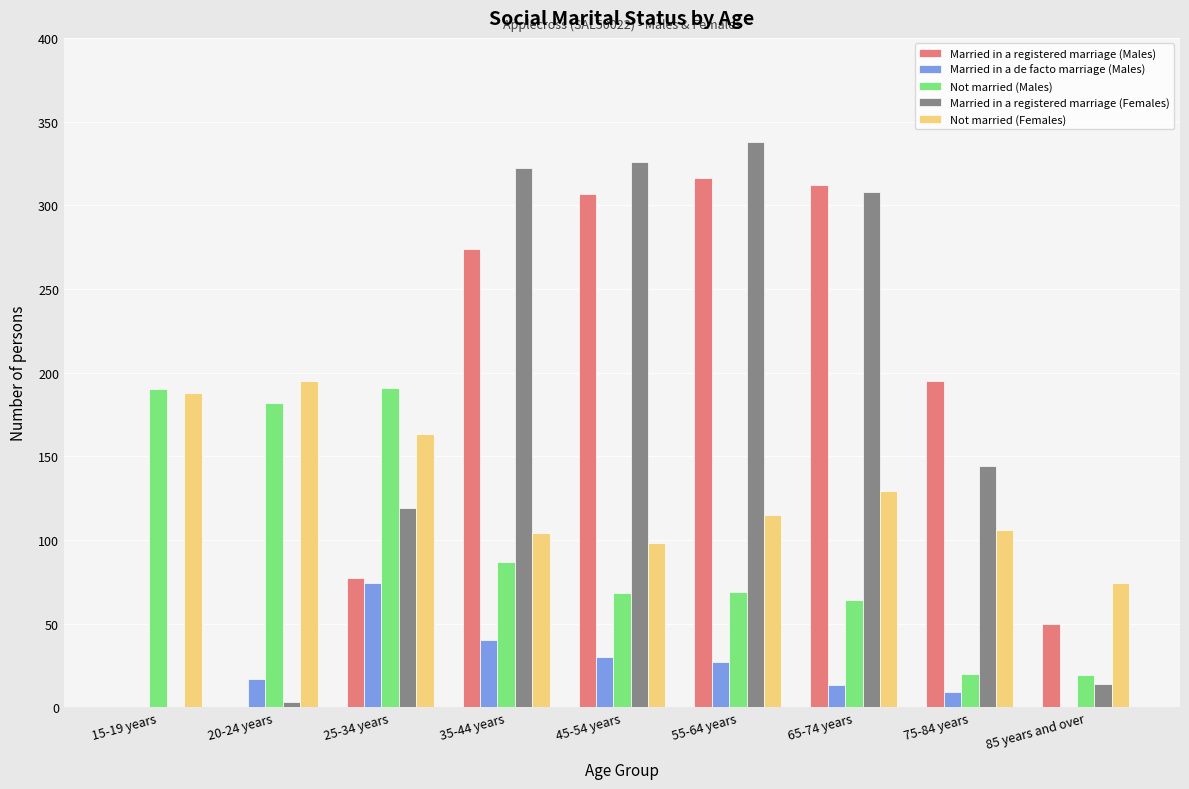

What are all the series names shown in the legend?

Married in a registered marriage (Males), Married in a de facto marriage (Males), Not married (Males), Married in a registered marriage (Females), Not married (Females)